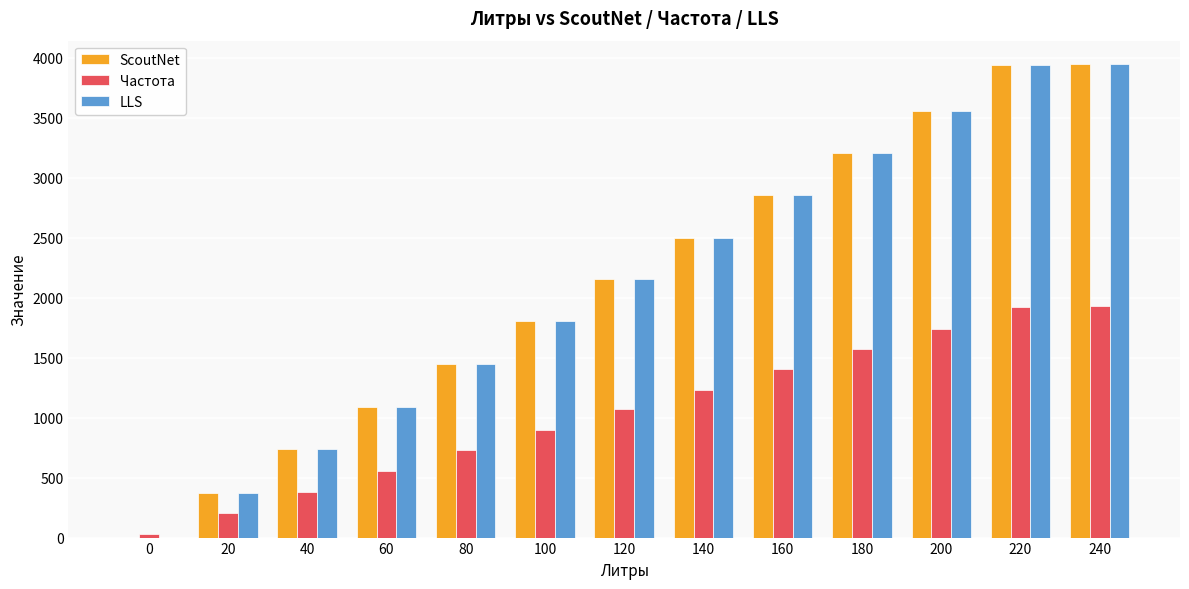

How many categories are shown in the chart?

13